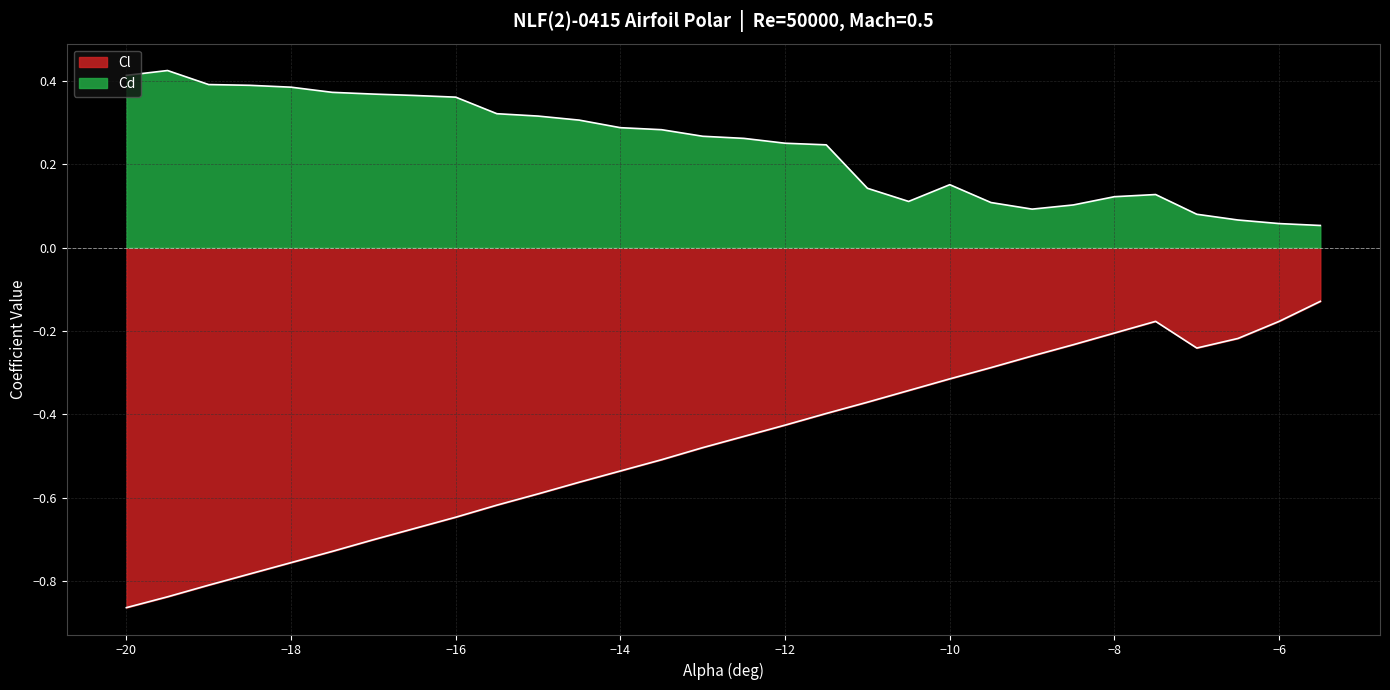

What are all the series names shown in the legend?

Cl, Cd